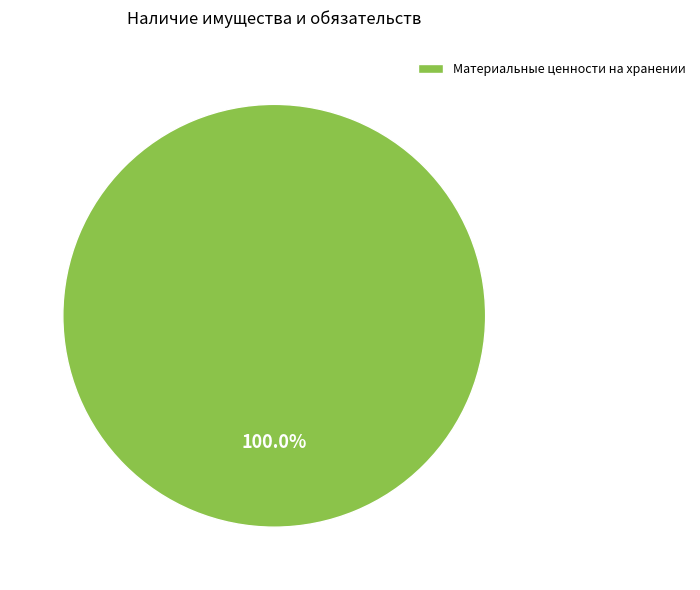

To the nearest percent, what percentage of the pie is Материальные ценности на хранении?

100%